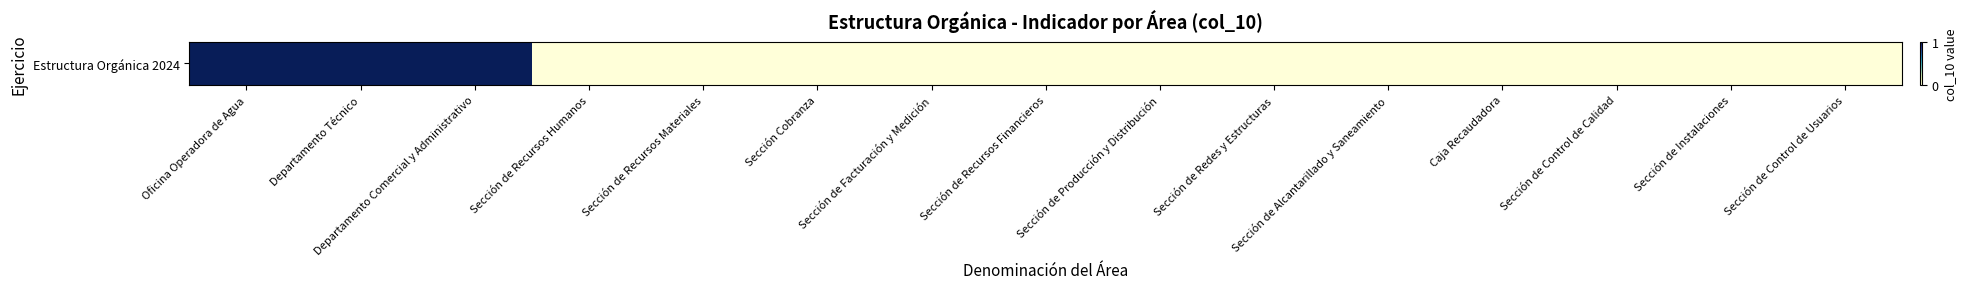

Count the values in the range 0 to 1.

15